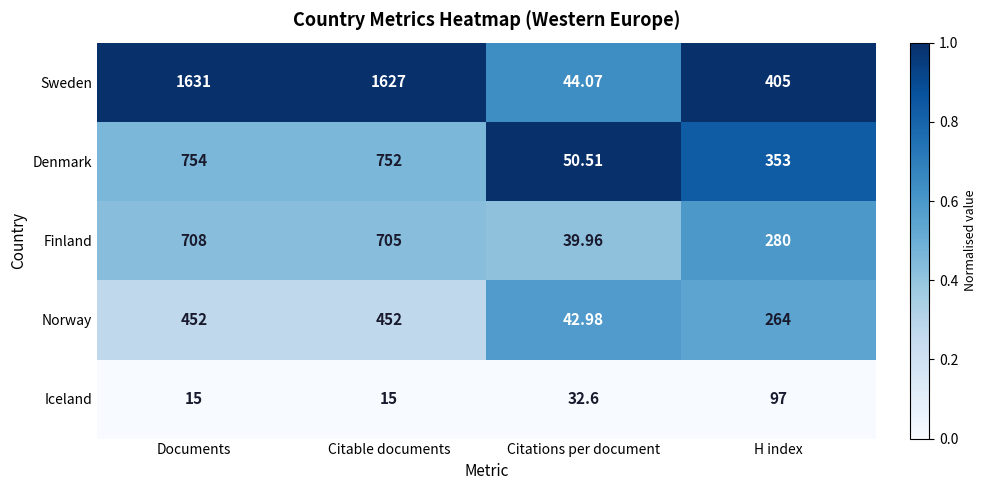

Where does the Denmark series first go above 752?

Documents